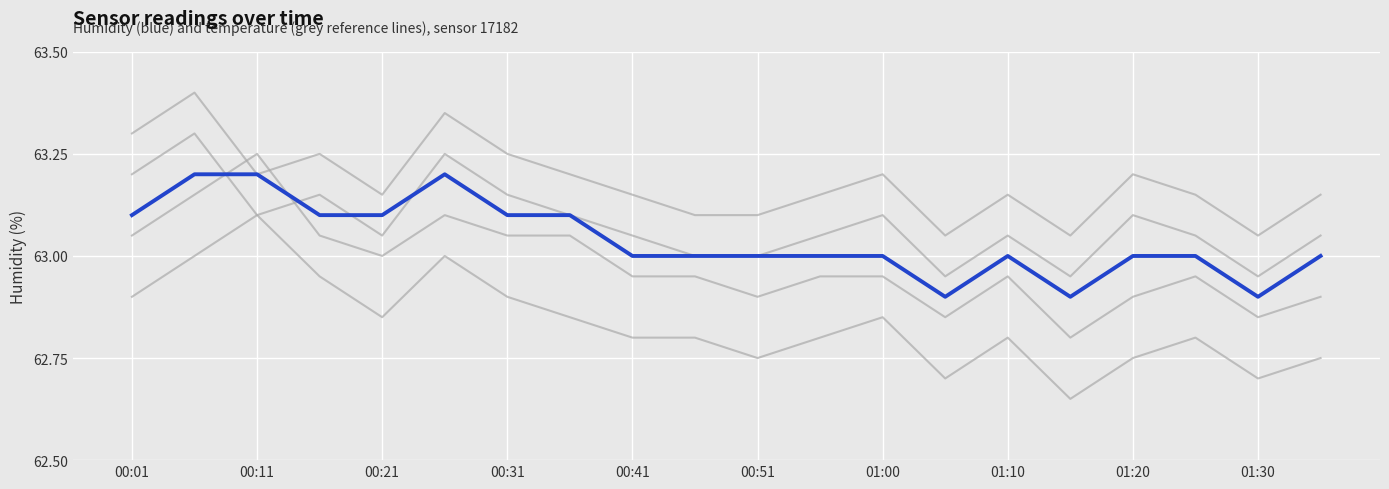

What is the difference between the second highest and second lowest values in the bg_line_2 series?

0.3